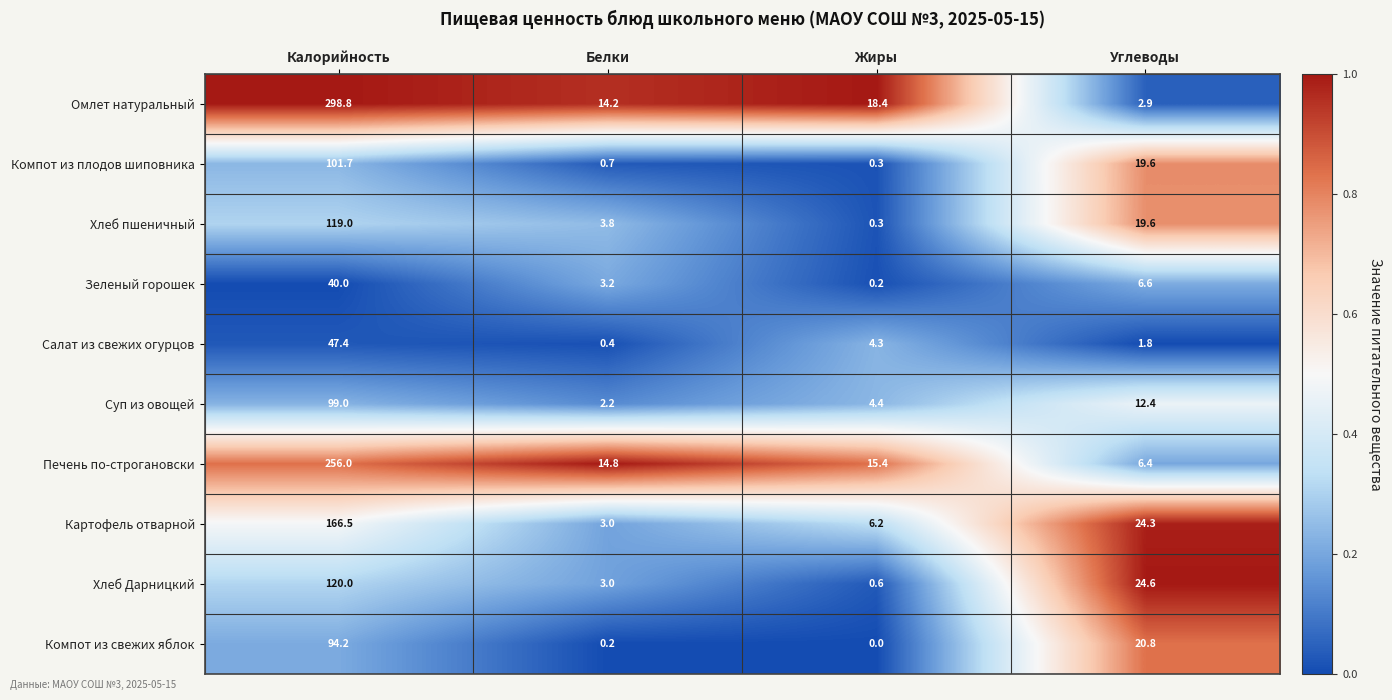

How many series are shown in this chart?

10